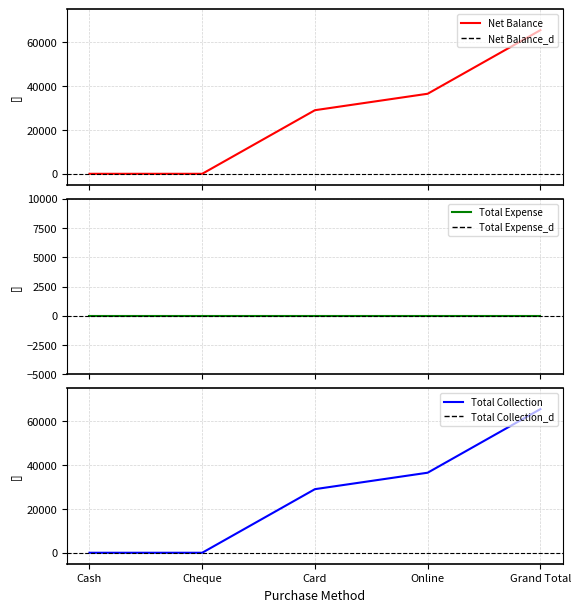

Where is Net Balance nearest to the value 32750?

Card